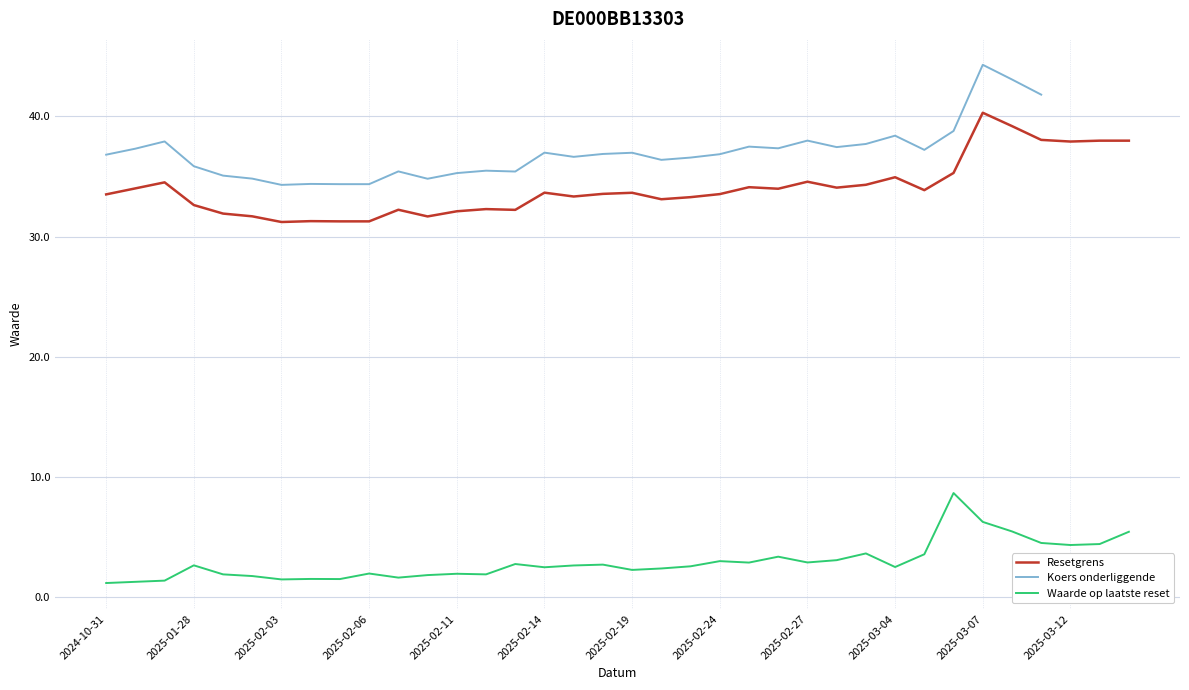

What is the sum of the Resetgrens values at 2025-02-03 and 2025-02-24?

64.7